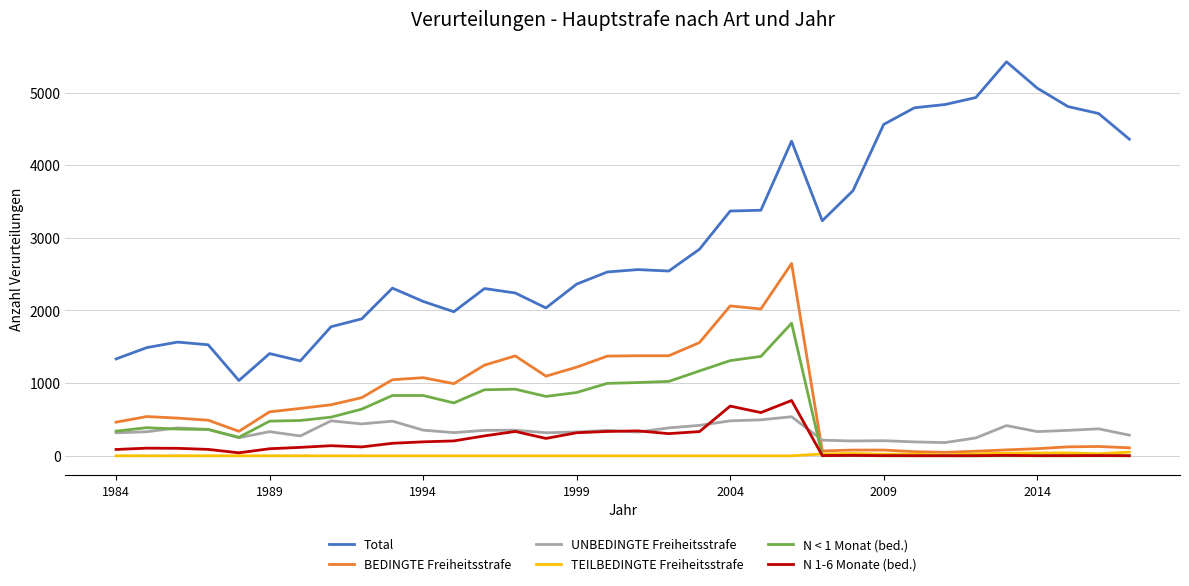

What are all the series names shown in the legend?

Total, BEDINGTE Freiheitsstrafe, UNBEDINGTE Freiheitsstrafe, TEILBEDINGTE Freiheitsstrafe, N < 1 Monat (bed.), N 1-6 Monate (bed.)